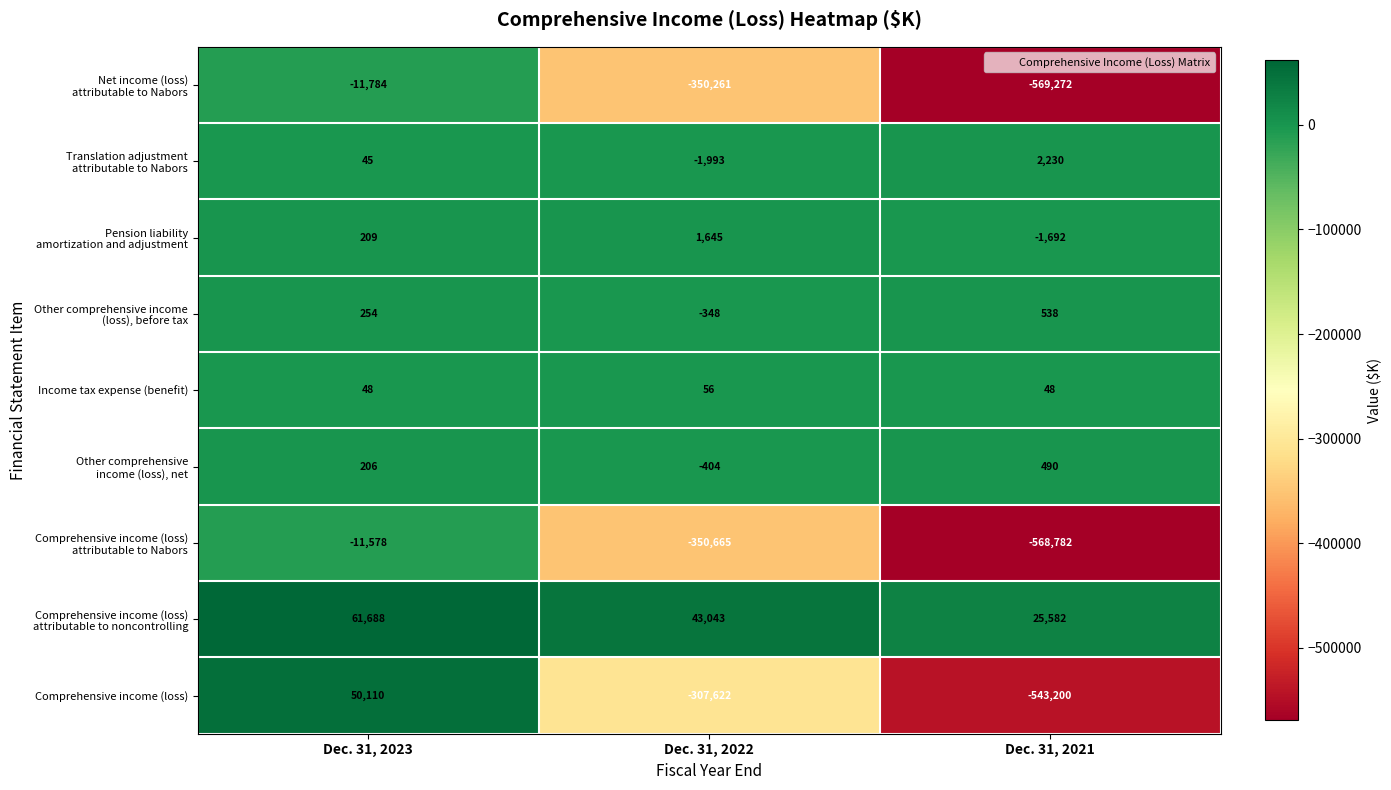

Between Dec. 31, 2022 and Dec. 31, 2021, which series saw the biggest shift?

Comprehensive income (loss)